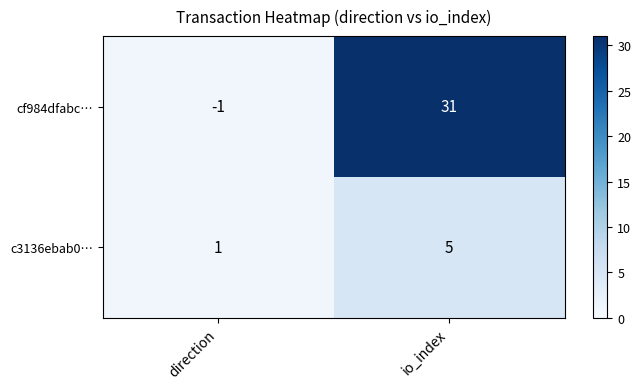

Is it true that cf984dfabc… equals 31 at io_index?

True